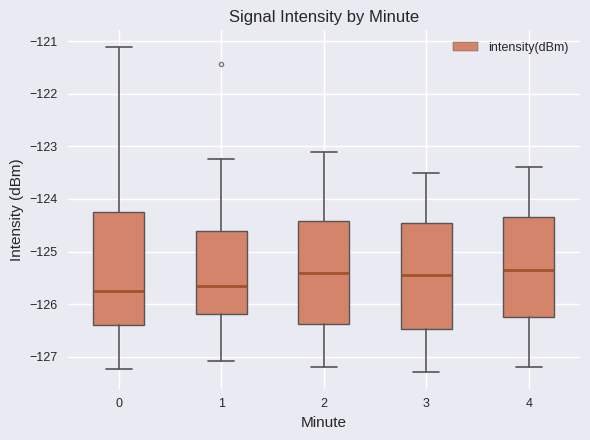

Reading left to right, transcribe this box plot: for each box, give where its median line is, the range the box spans, and where its two whiskers end, as read against the y-axis. The values are not printed on the chart, so give them approximately, as read against the axis.

0: median -125.8, box -126.4 to -124.2, whiskers -127.2 to -121.1
1: median -125.6, box -126.2 to -124.6, whiskers -127.1 to -123.2
2: median -125.4, box -126.4 to -124.4, whiskers -127.2 to -123.1
3: median -125.4, box -126.5 to -124.4, whiskers -127.3 to -123.5
4: median -125.3, box -126.2 to -124.3, whiskers -127.2 to -123.4